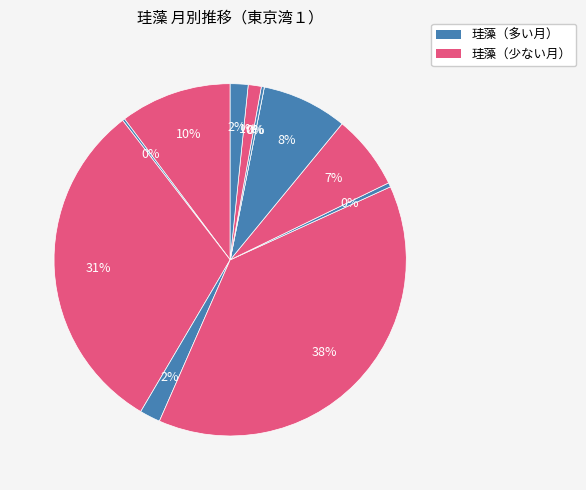

What is the largest slice in the pie chart?

８月